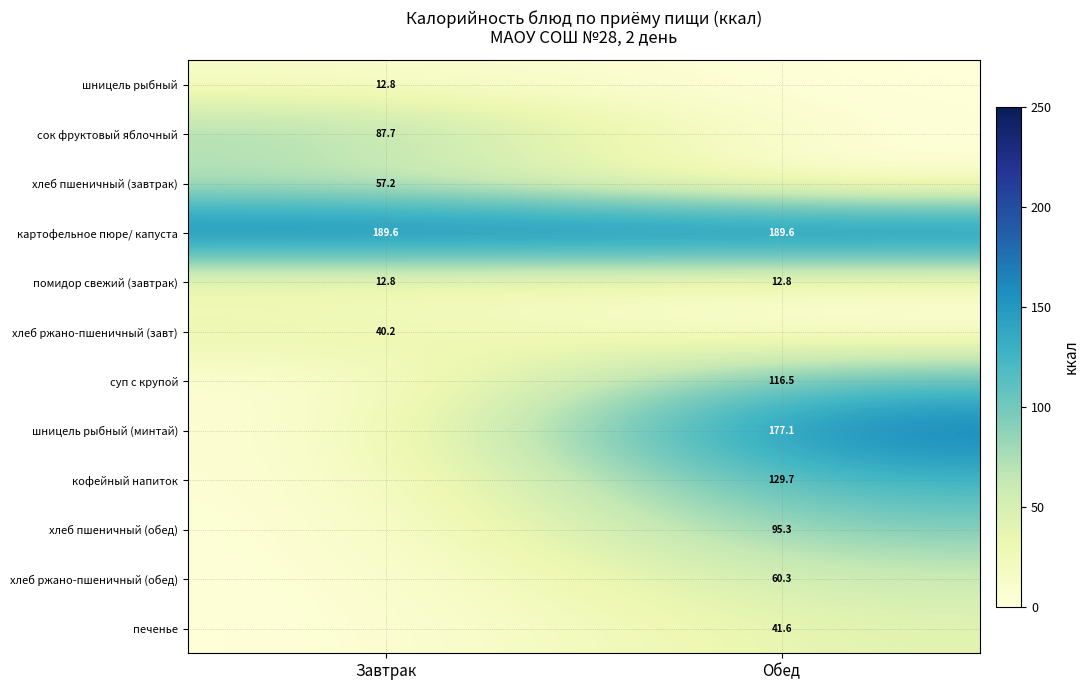

Is it true that помидор свежий (завтрак) equals 12.8 at Завтрак?

True